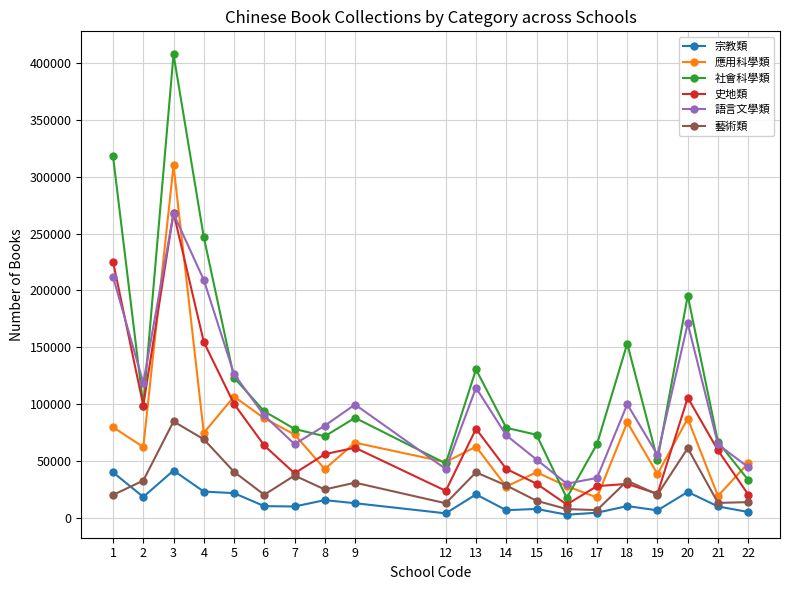

At which label does 宗教類 first exceed 10068?

1